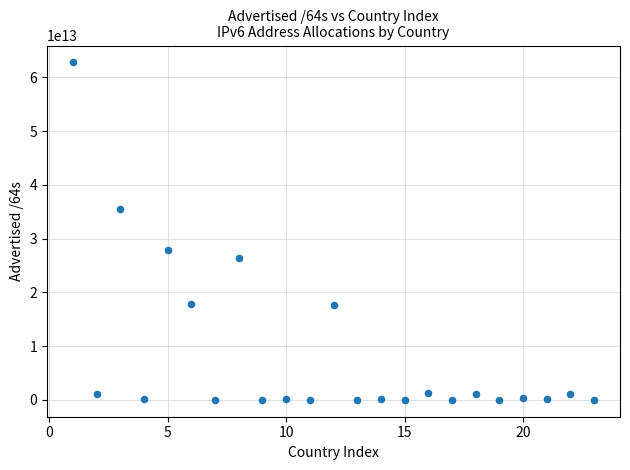

What is the range of X values (max minus min)?

22